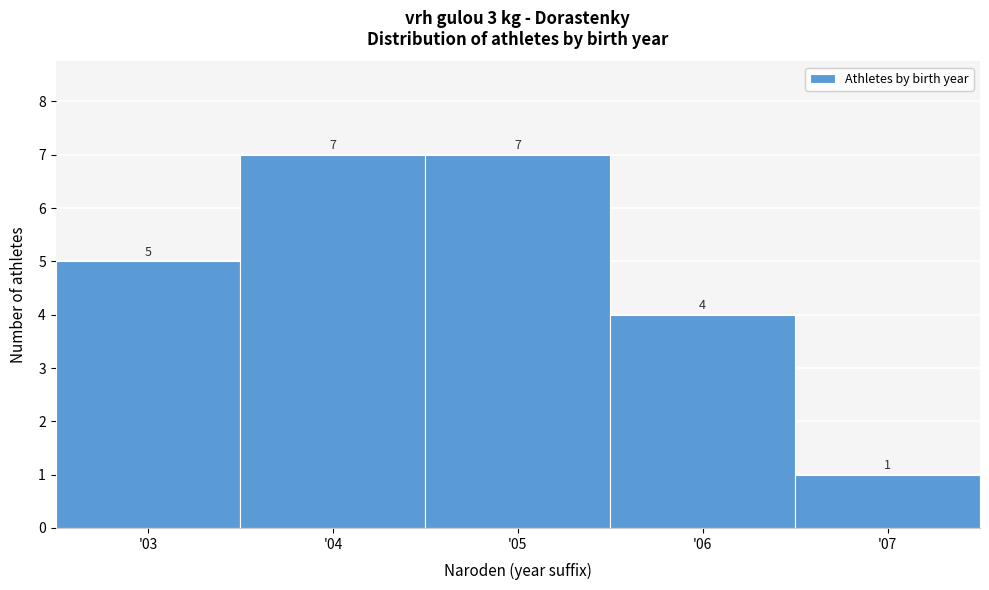

Reading left to right, list every bar in this chart as the range it spans on the x-axis followed by its height.

2.5 to 3.5: 5
3.5 to 4.5: 7
4.5 to 5.5: 7
5.5 to 6.5: 4
6.5 to 7.5: 1